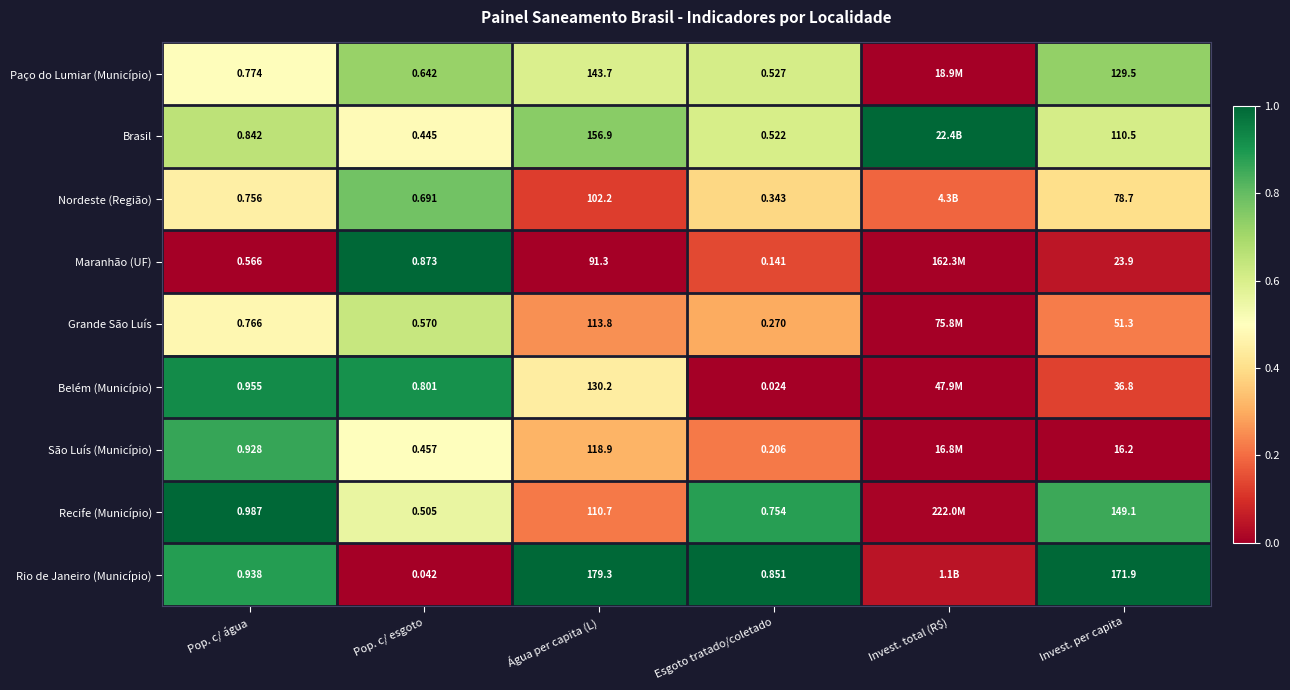

Which series changed the most between Água per capita (L) and Invest. per capita?

São Luís (Município)